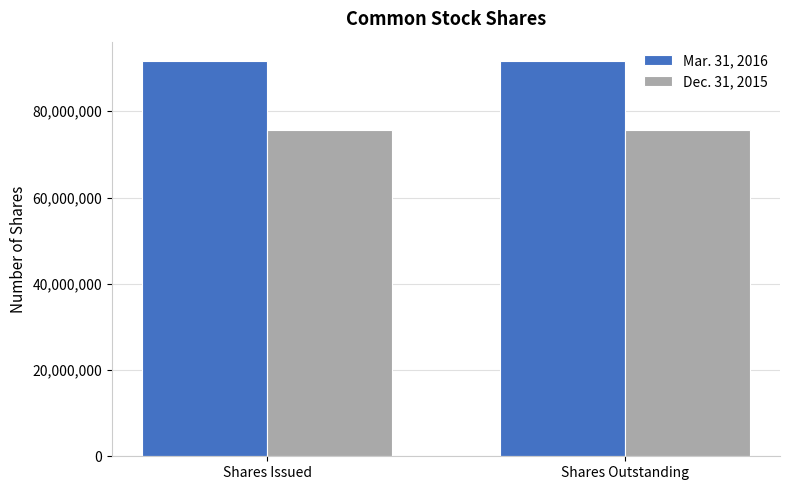

How many distinct data groups are displayed?

2